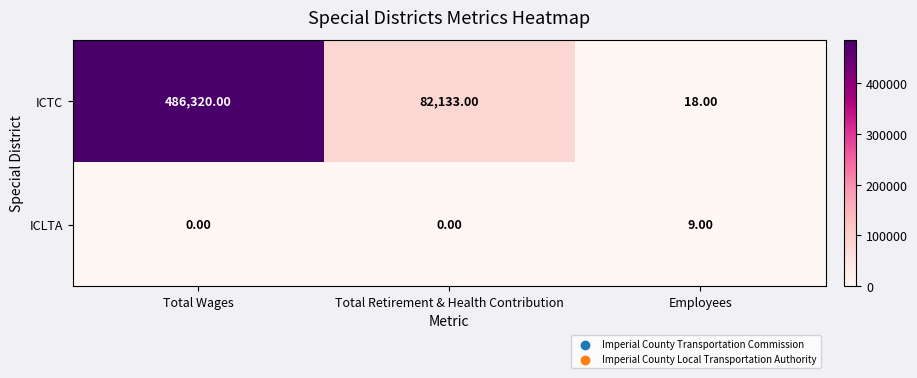

At which category is the sum across all series the highest?

Total Wages